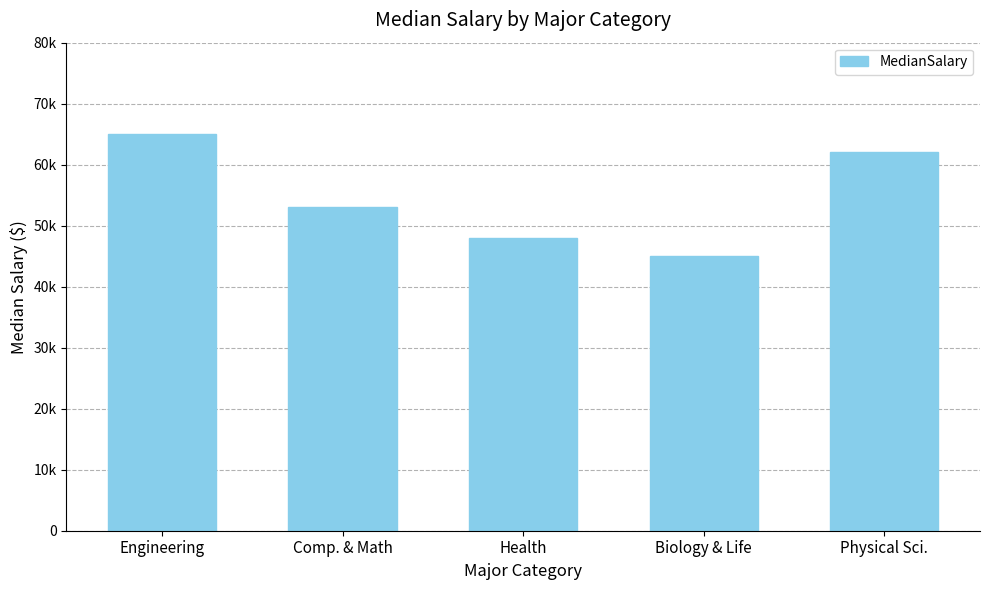

How many bars are there in total?

5